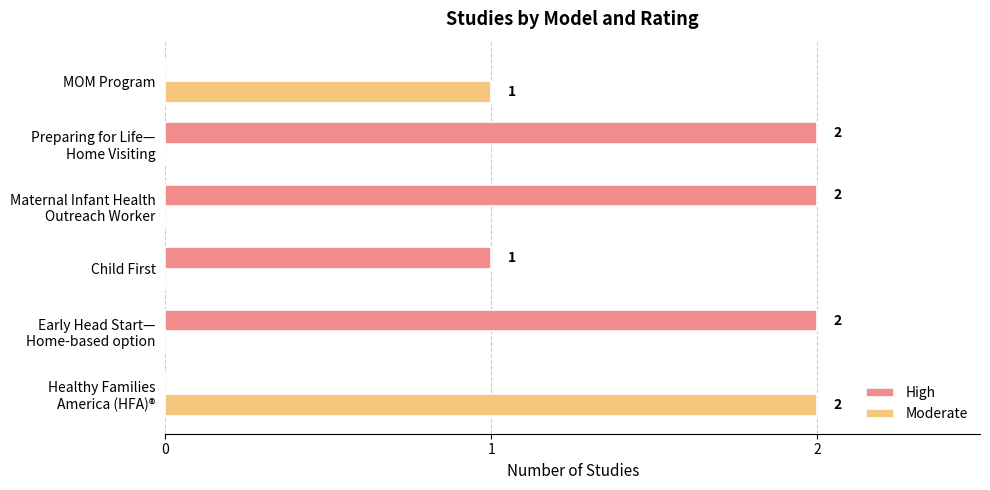

Where is Moderate nearest to the value 1?

MOM Program